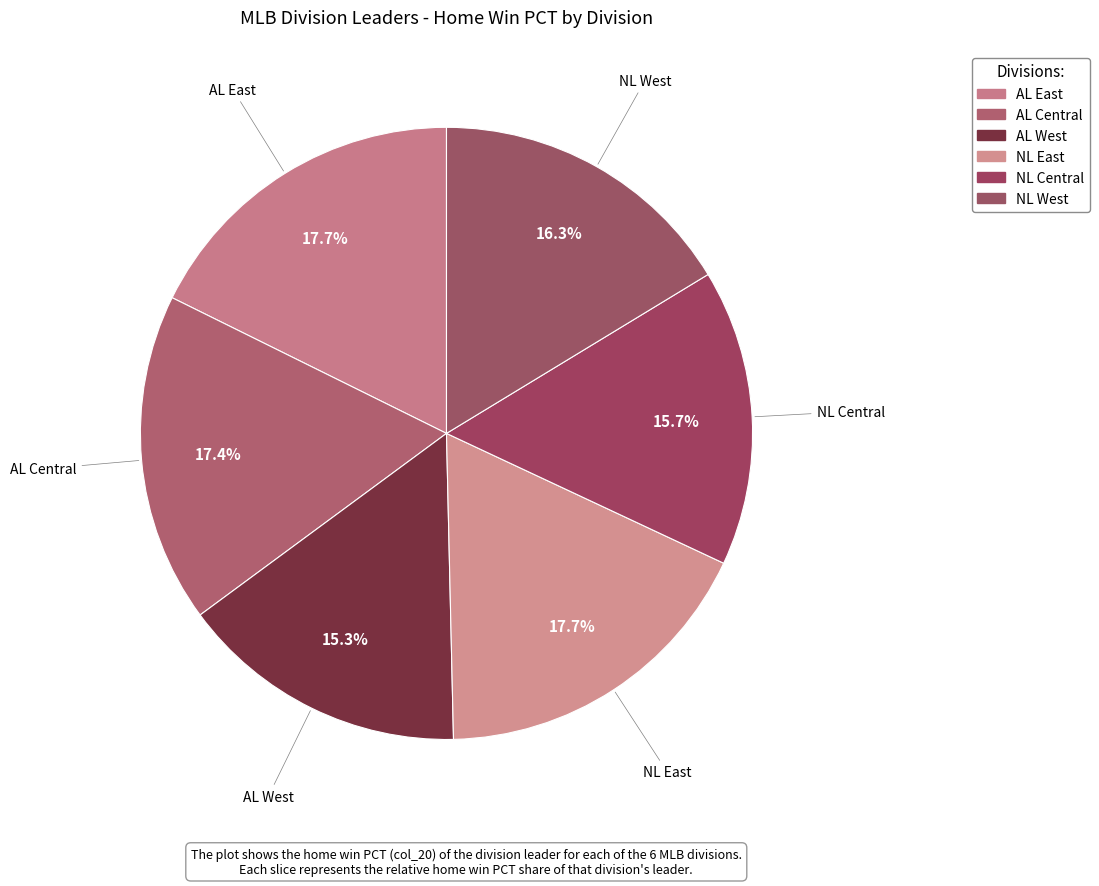

How many segments does this pie chart have?

6